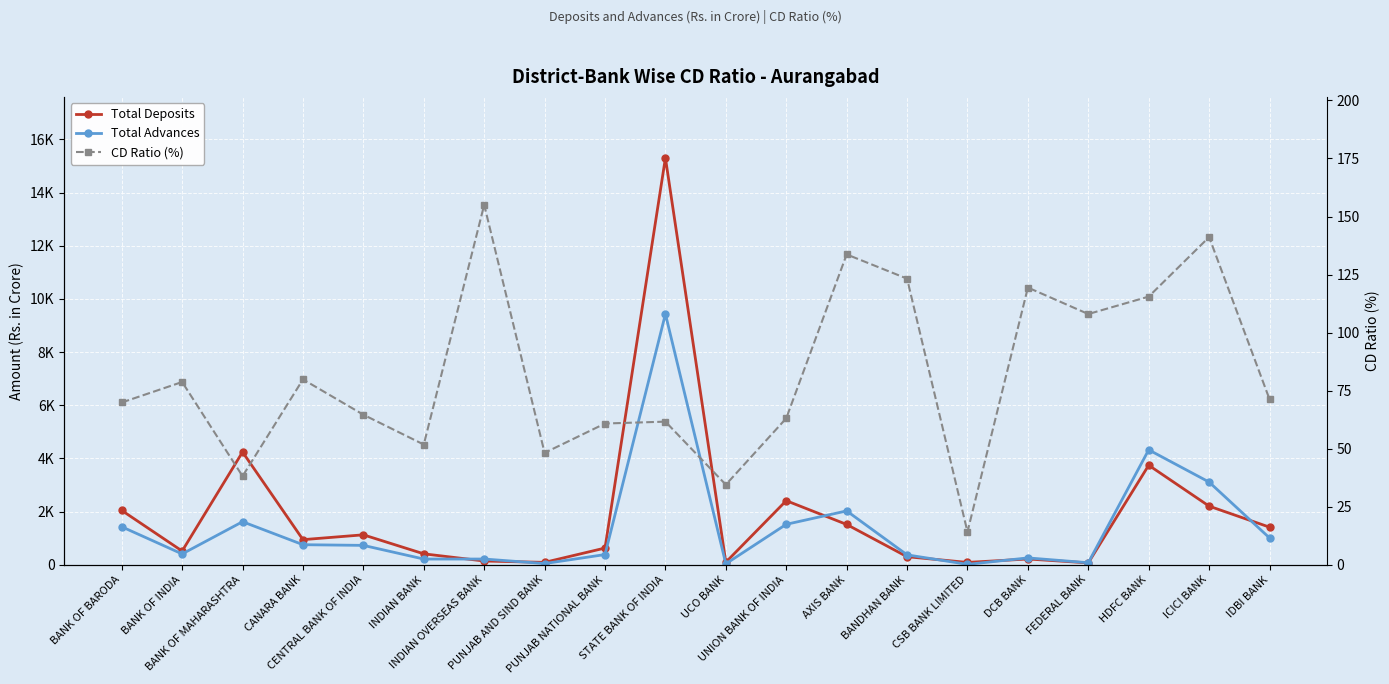

What value does the Total Deposits series have at AXIS BANK?

1513.1